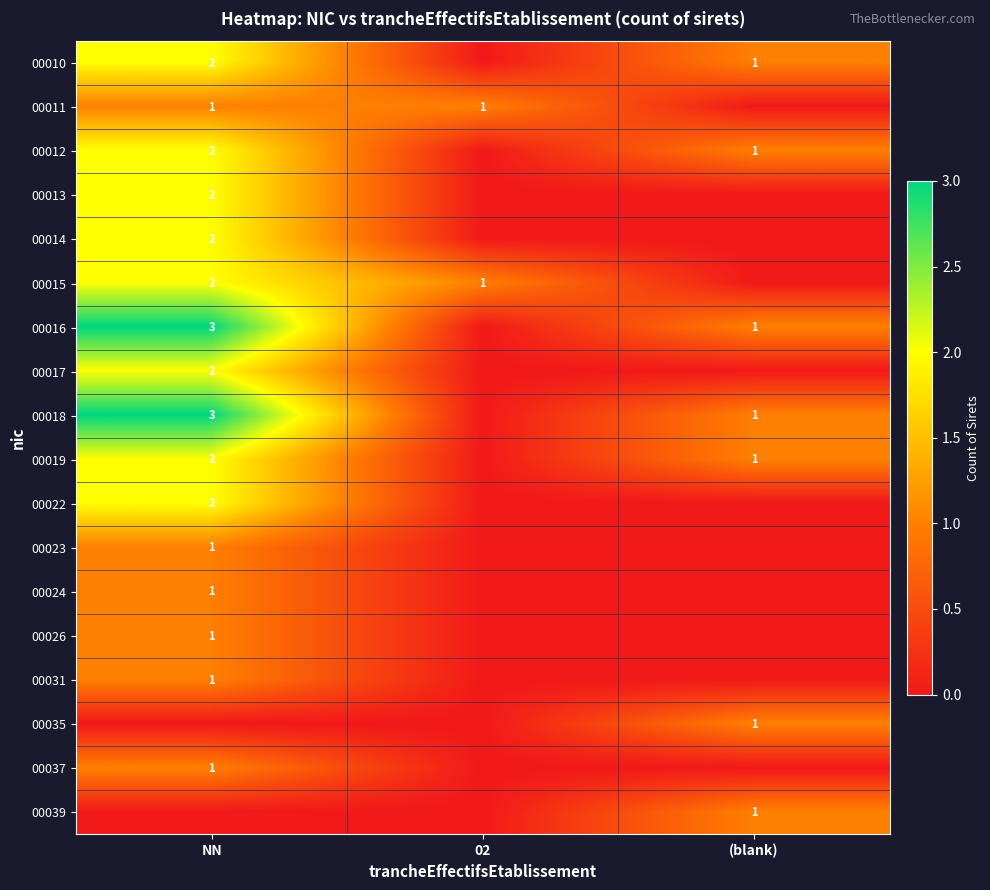

At how many categories does at least one series exceed 1?

1